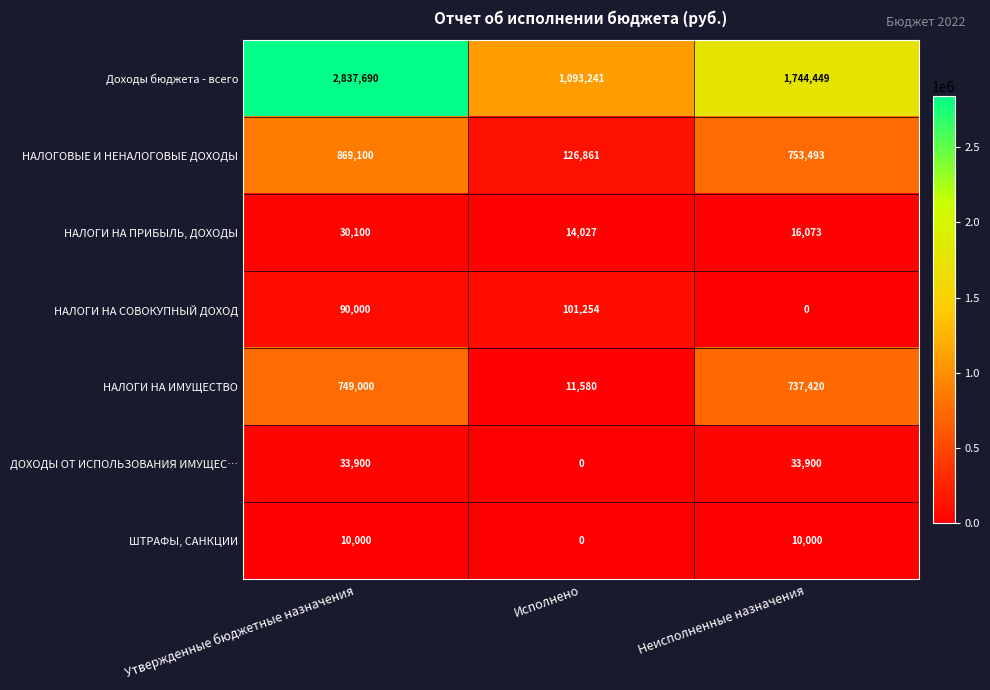

Reading right to left, list all the values displayed in this chart.

Доходы бюджета - всего: 1744449	1093241	2837690
НАЛОГОВЫЕ И НЕНАЛОГОВЫЕ ДОХОДЫ: 753493	126861	869100
НАЛОГИ НА ПРИБЫЛЬ, ДОХОДЫ: 16073	14027	30100
НАЛОГИ НА СОВОКУПНЫЙ ДОХОД: 0	101254	90000
НАЛОГИ НА ИМУЩЕСТВО: 737420	11580	749000
ДОХОДЫ ОТ ИСПОЛЬЗОВАНИЯ ИМУЩЕС…: 33900	0	33900
ШТРАФЫ, САНКЦИИ: 10000	0	10000